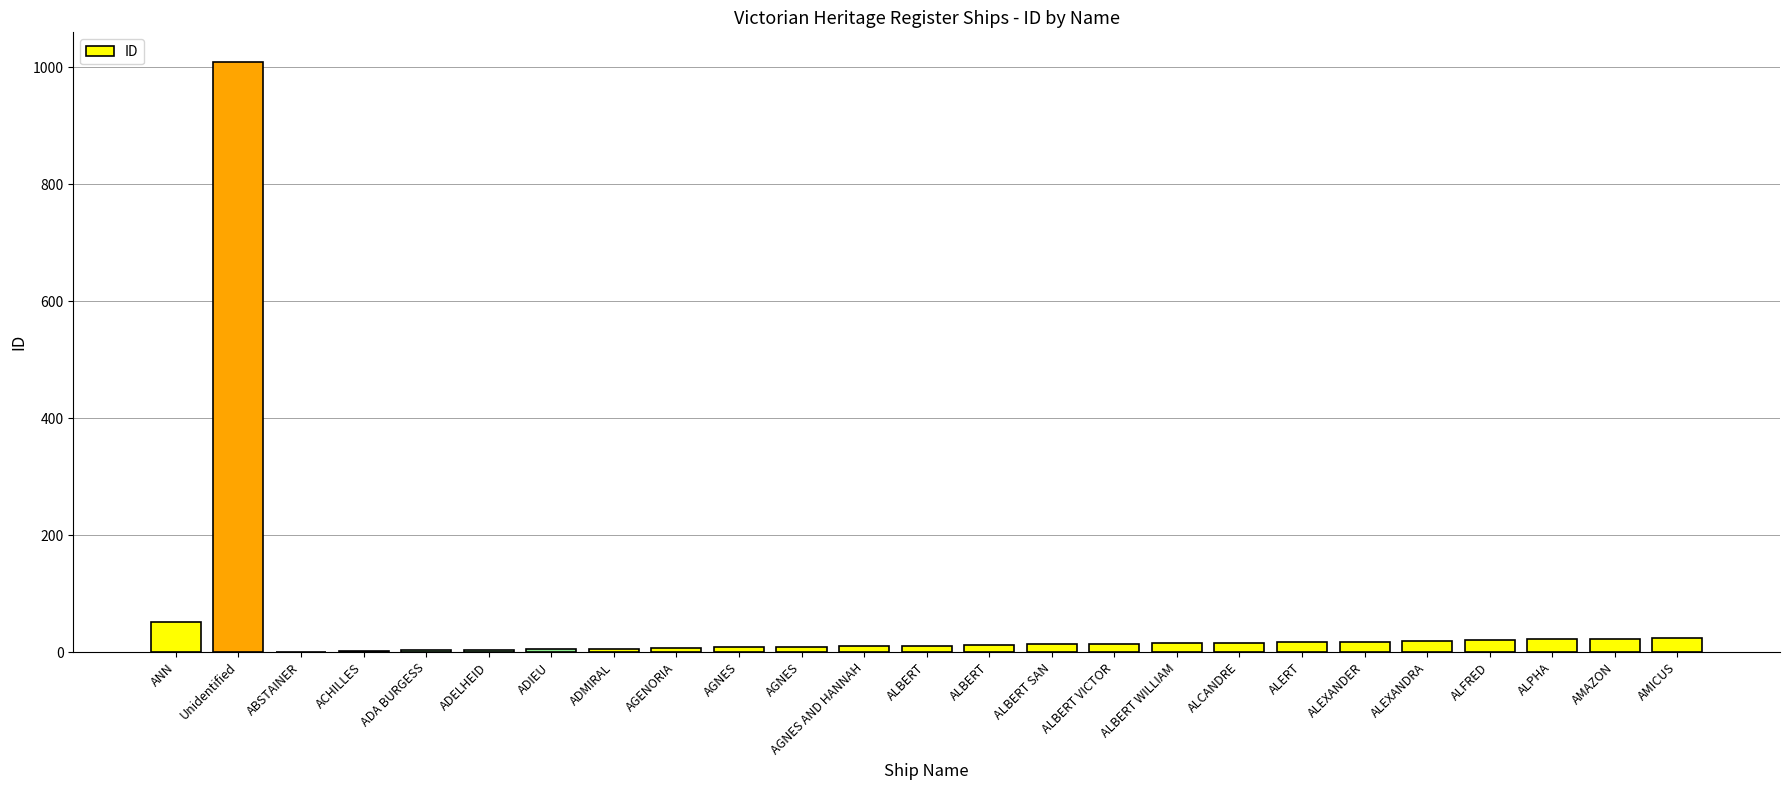

What is the label of the 20th bar from the right?

ADELHEID